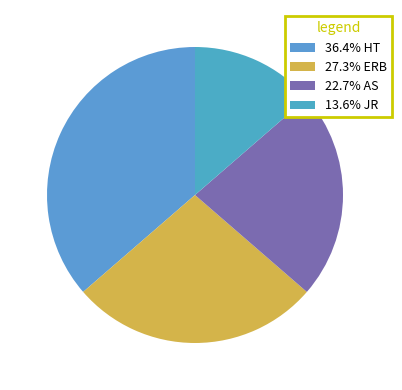

Count the number of slices in the pie.

4